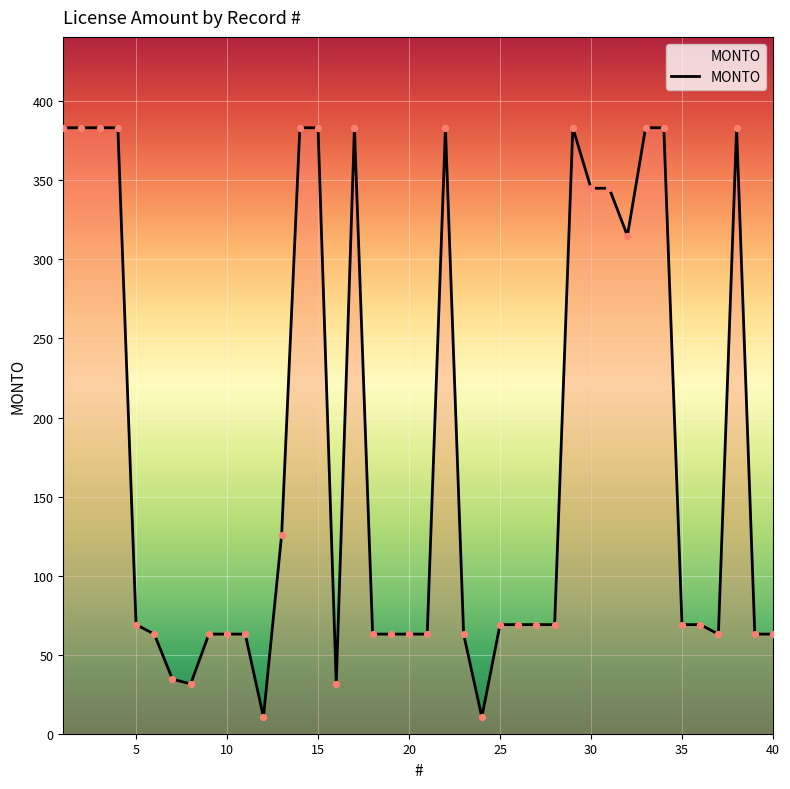

What is the difference between the maximum and minimum values?

372.8